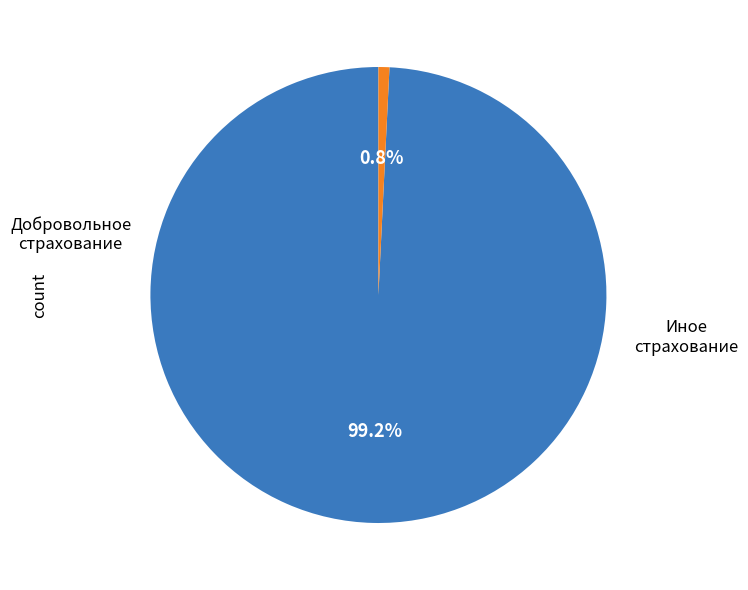

Does any single category account for the majority?

Yes